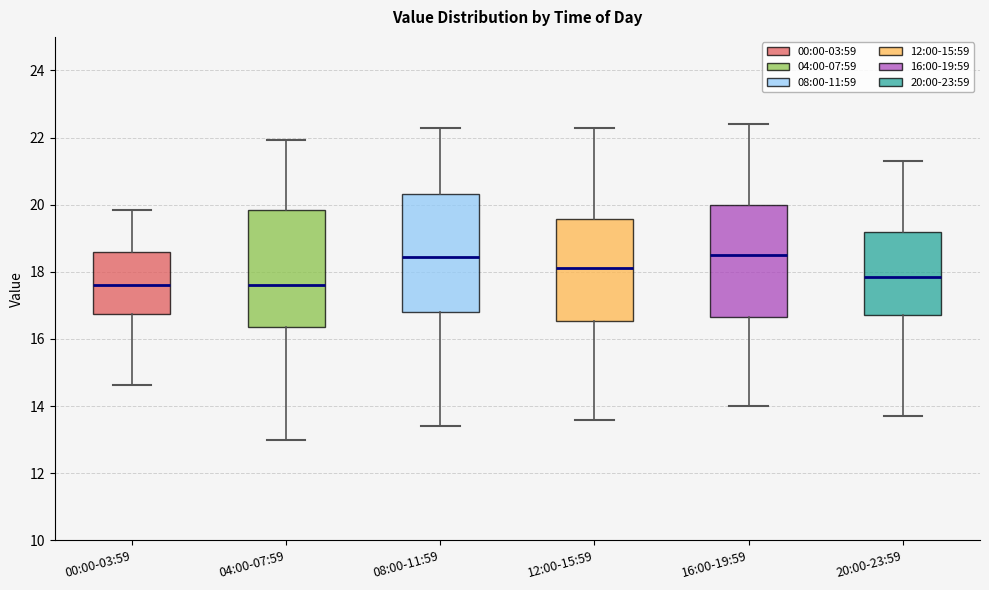

Where is the lower edge of the box for 00:00-03:59 on the y-axis? The values are not printed on the chart, so give them approximately, as read against the axis.

16.8